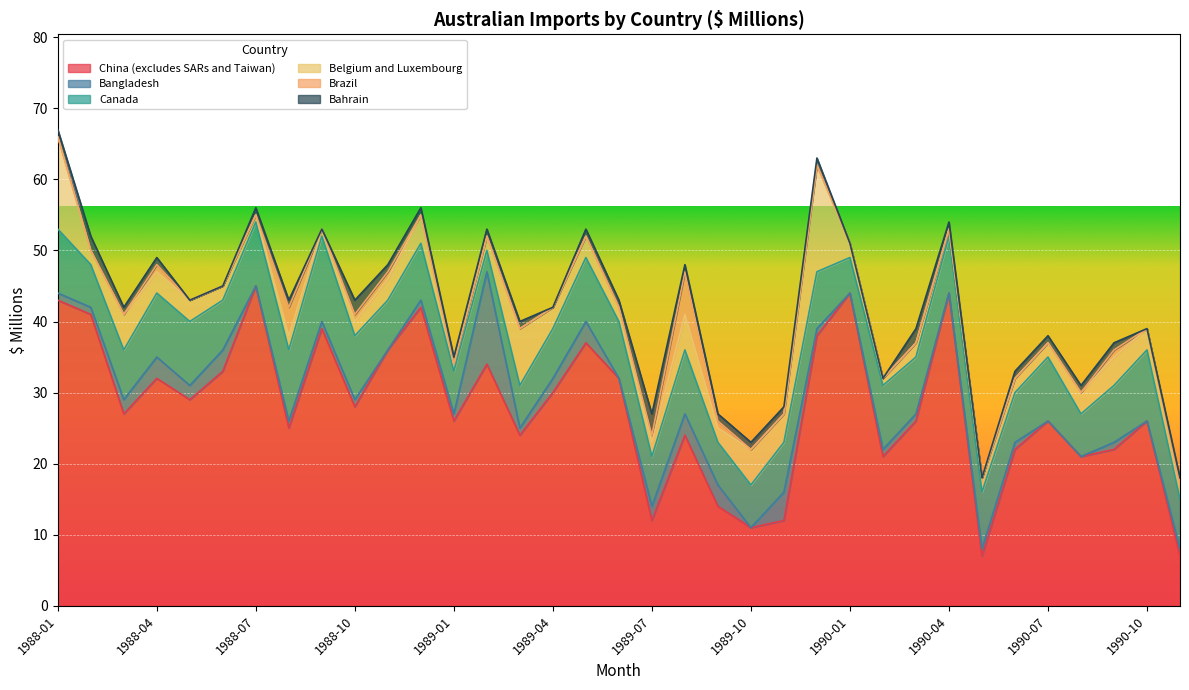

Reading left to right, extract all data points from this chart.

China (excludes SARs and Taiwan): 43	41	27	32	29	33	45	25	39	28	36	42	26	34	24	30	37	32	12	24	14	11	12	38	44	21	26	44	7	22	26	21	22	26	7
Bangladesh: 1	1	2	3	2	3	0	1	1	1	0	1	1	13	1	2	3	0	2	3	3	0	4	1	0	1	1	0	1	1	0	0	1	0	1
Canada: 9	6	7	9	9	7	9	10	12	9	7	8	6	3	6	7	9	8	7	9	6	6	7	8	5	9	8	8	8	7	9	6	8	10	7
Belgium and Luxembourg: 13	2	5	3	3	2	1	2	1	2	3	4	1	2	8	3	3	2	2	5	2	5	4	15	2	1	2	1	2	2	2	3	4	3	2
Brazil: 0	0	0	1	0	0	0	4	0	1	1	0	0	0	0	0	0	0	1	6	1	0	0	0	0	0	0	0	0	0	0	0	1	0	0
Bahrain: 1	2	1	1	0	0	1	1	0	2	1	1	1	1	1	0	1	1	3	1	1	1	1	1	0	0	2	1	0	1	1	1	1	0	1